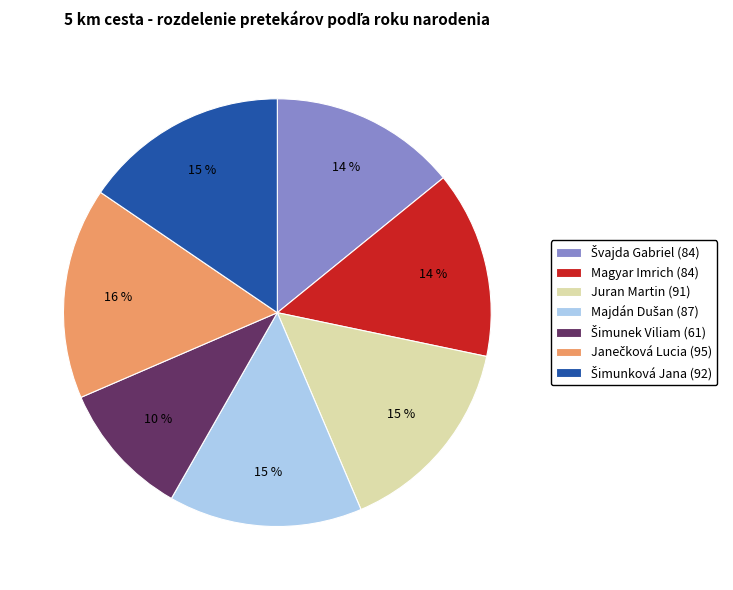

To the nearest percent, what is the average slice percentage?

14%